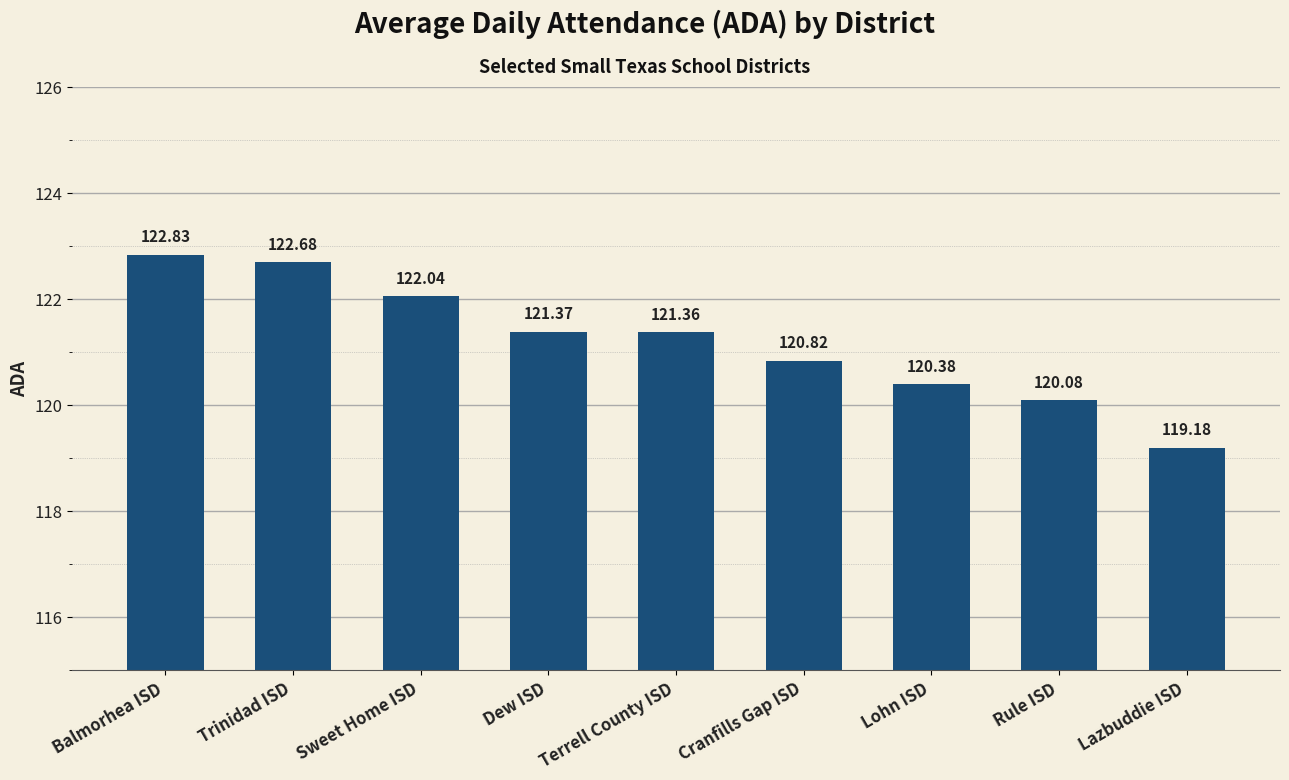

The chart shows a value of 35.9 at Rule ISD. True or false?

False